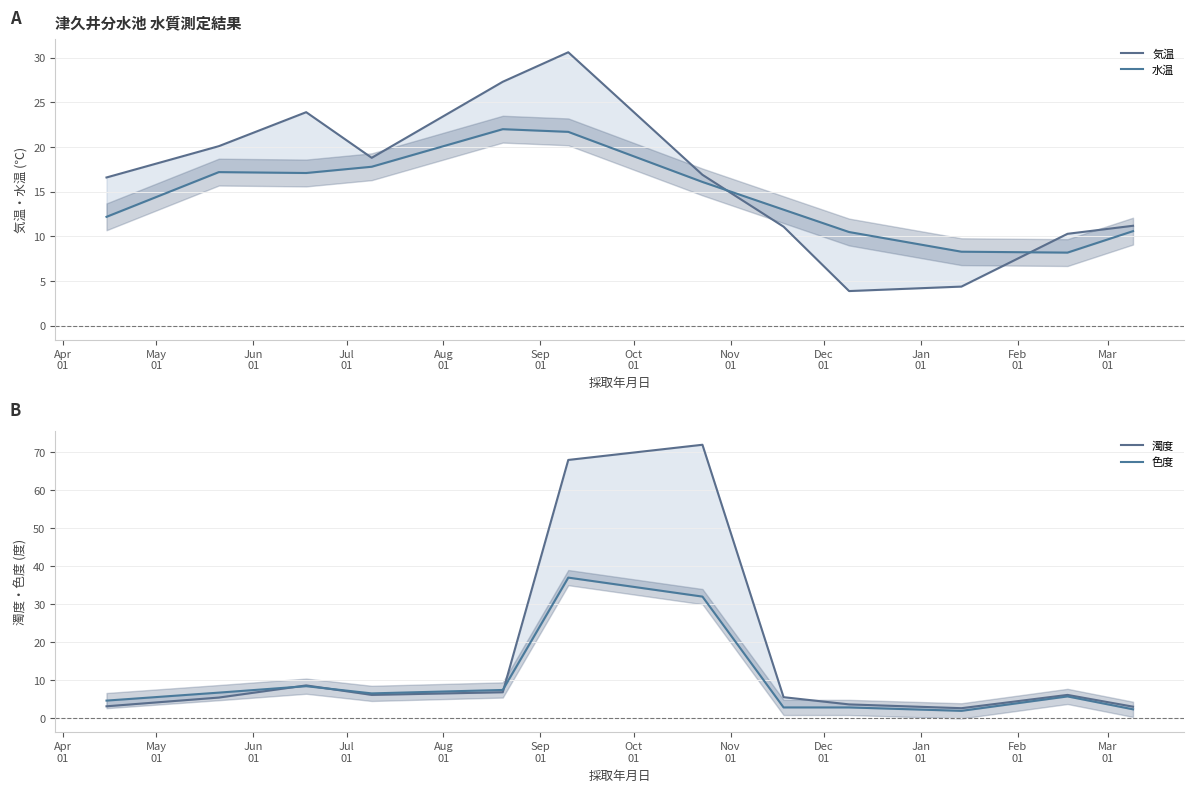

Reading left to right, what are all the values shown in this chart?

気温: 16.6	20.1	23.9	18.8	27.3	30.6	16.9	11.1	3.9	4.4	10.3	11.2
水温: 12.2	17.2	17.1	17.8	22.0	21.7	16.1	13.0	10.5	8.3	8.2	10.6
濁度: 3.1	5.4	8.6	6.1	6.8	68.0	72.0	5.5	3.6	2.6	6.1	3.0
色度: 4.6	6.7	8.4	6.5	7.4	37.0	32.0	2.8	2.8	1.9	5.7	2.3